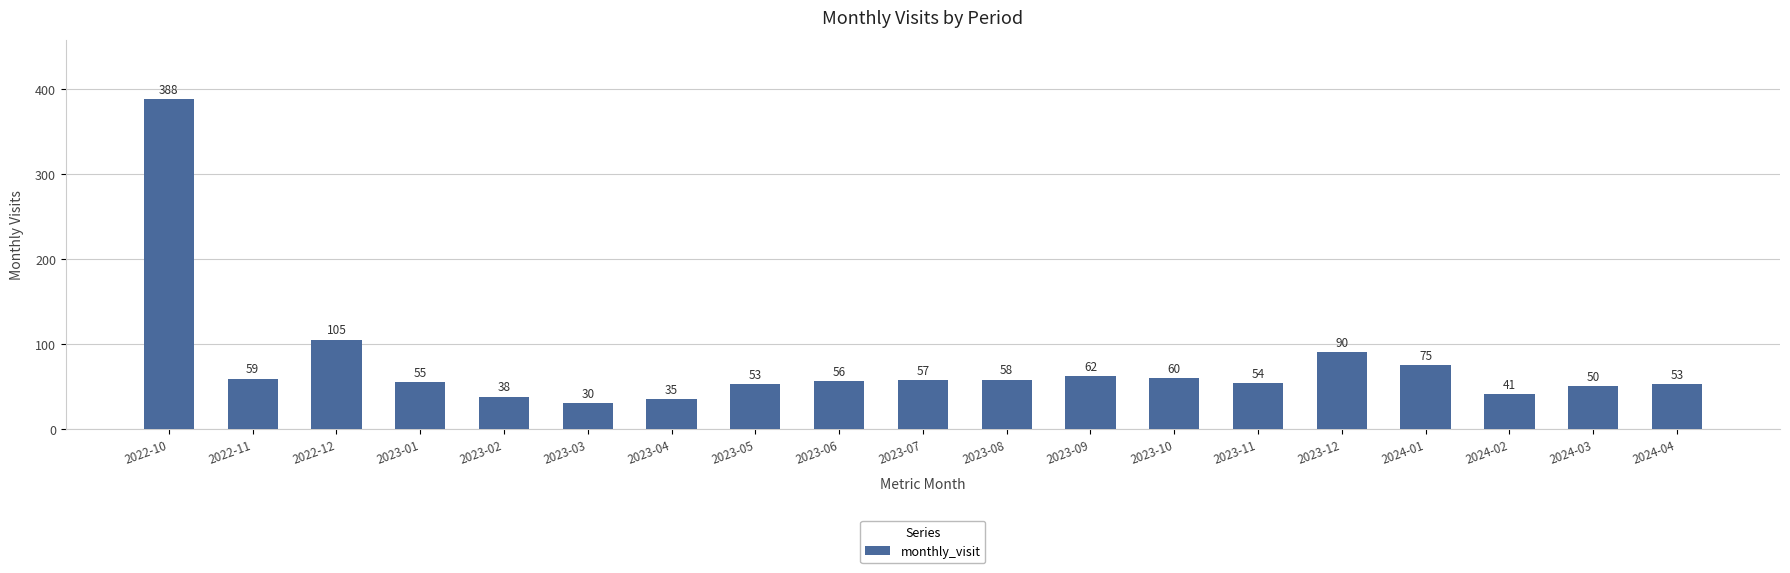

How many values are below 56?

9